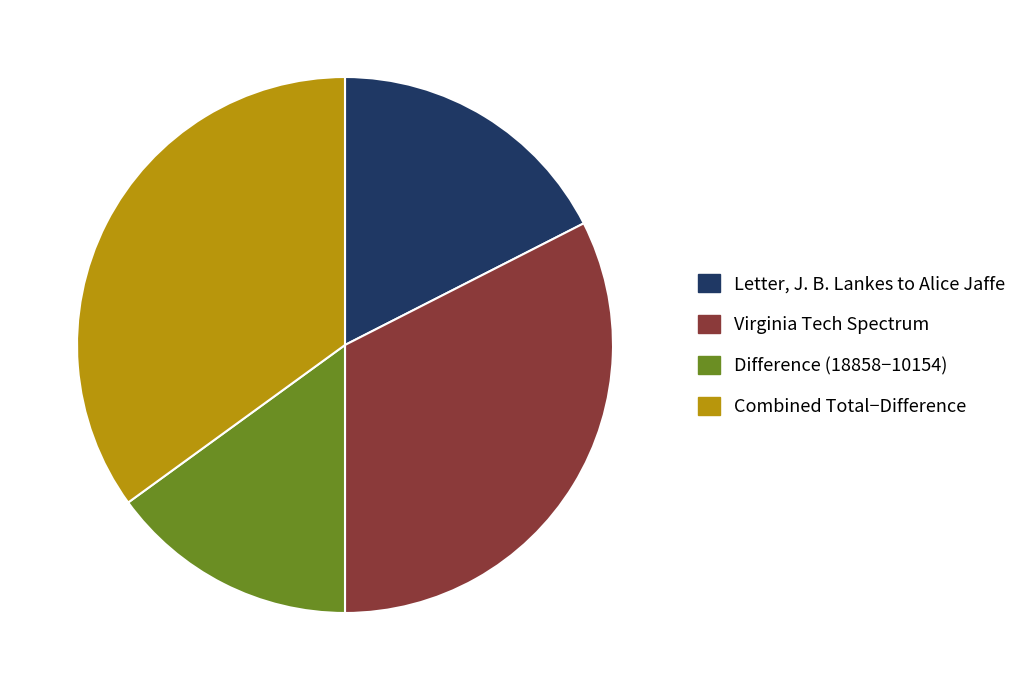

Is there any slice that represents more than half of the pie?

No